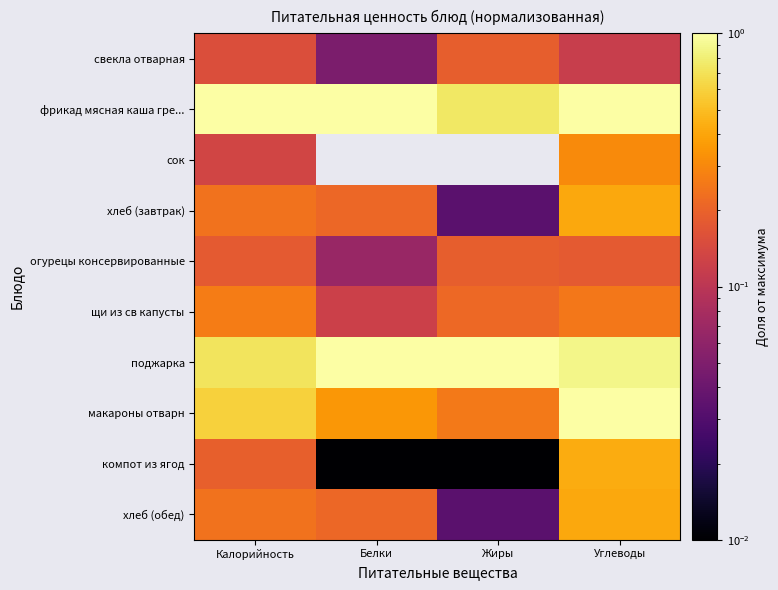

Reading right to left, list all the values displayed in this chart.

свекла отварная: Углеводы=0.1	Жиры=0.2	Белки=0.0	Калорийность=0.2
фрикад мясная каша гре...: Углеводы=1.0	Жиры=0.7	Белки=1.0	Калорийность=1.0
сок: Углеводы=0.3	Жиры=0.0	Белки=0.0	Калорийность=0.1
хлеб (завтрак): Углеводы=0.4	Жиры=0.0	Белки=0.2	Калорийность=0.2
огурецы консервированные: Углеводы=0.2	Жиры=0.2	Белки=0.1	Калорийность=0.2
щи из св капусты: Углеводы=0.3	Жиры=0.2	Белки=0.1	Калорийность=0.3
поджарка: Углеводы=0.9	Жиры=1.0	Белки=1.0	Калорийность=0.7
макароны отварн: Углеводы=1.0	Жиры=0.3	Белки=0.3	Калорийность=0.6
компот из ягод: Углеводы=0.4	Жиры=0.0	Белки=0.0	Калорийность=0.2
хлеб (обед): Углеводы=0.4	Жиры=0.0	Белки=0.2	Калорийность=0.2